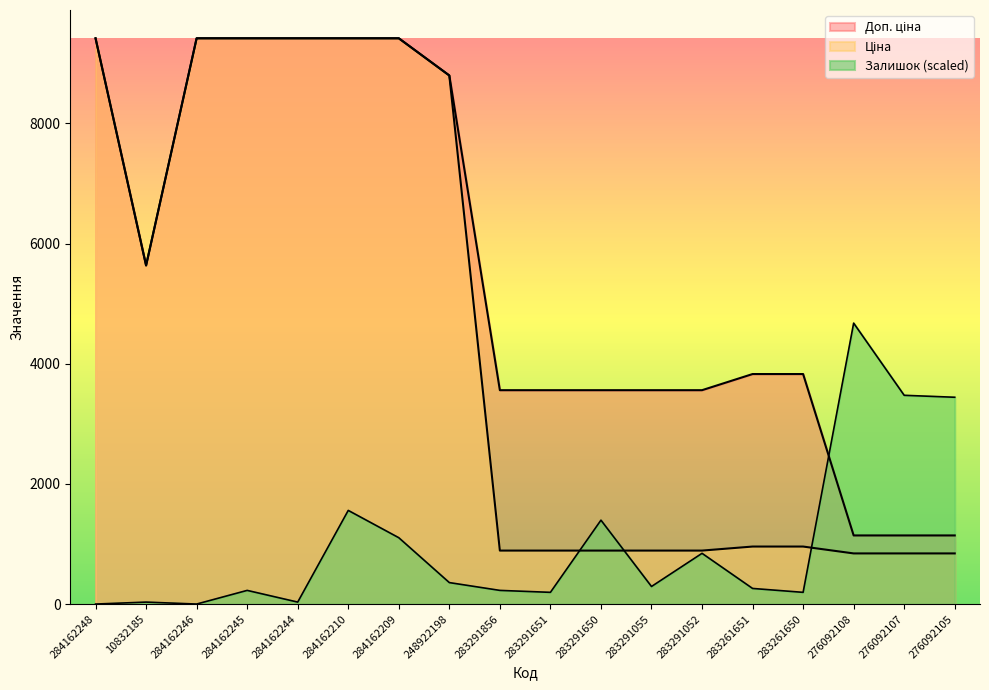

What is the approximate value of Доп. ціна at 276092108?

1142.1